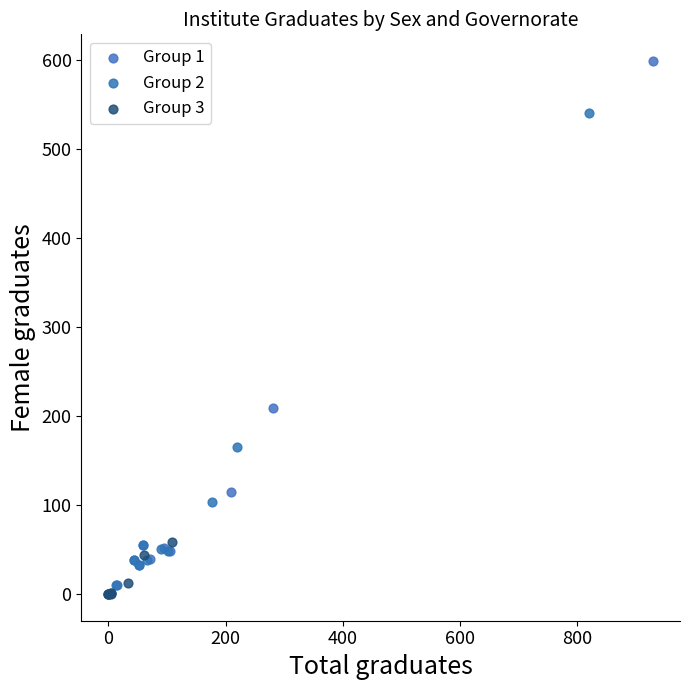

Which series reaches the minimum Y coordinate?

Group 3